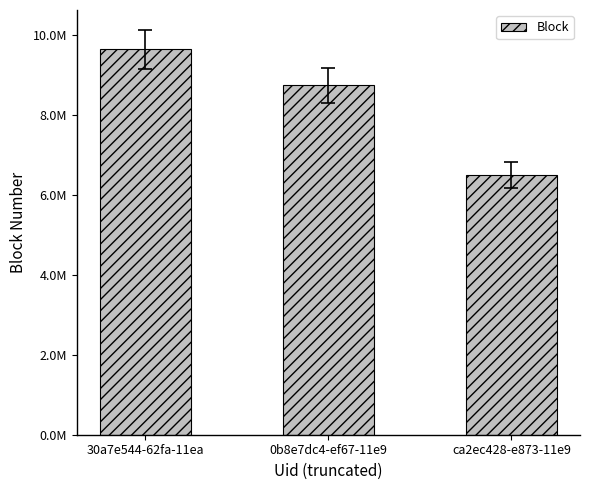

What is the difference between the maximum and minimum values?

3134240